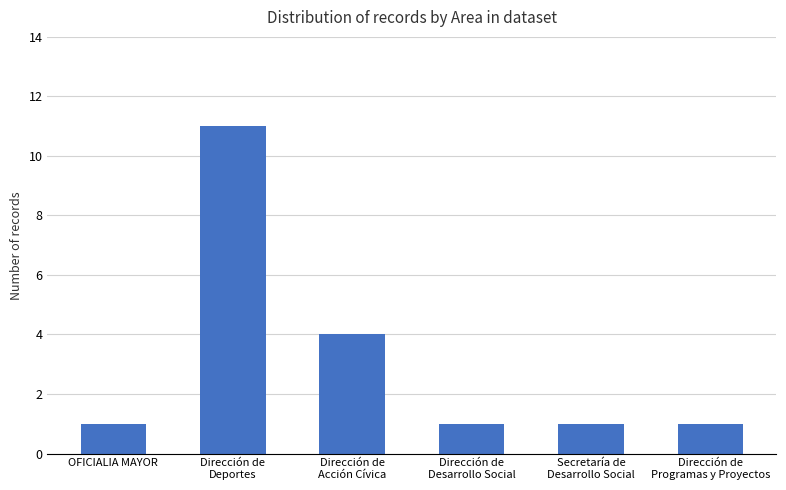

True or false: the data shows 1 at Dirección de
Desarrollo Social.

True